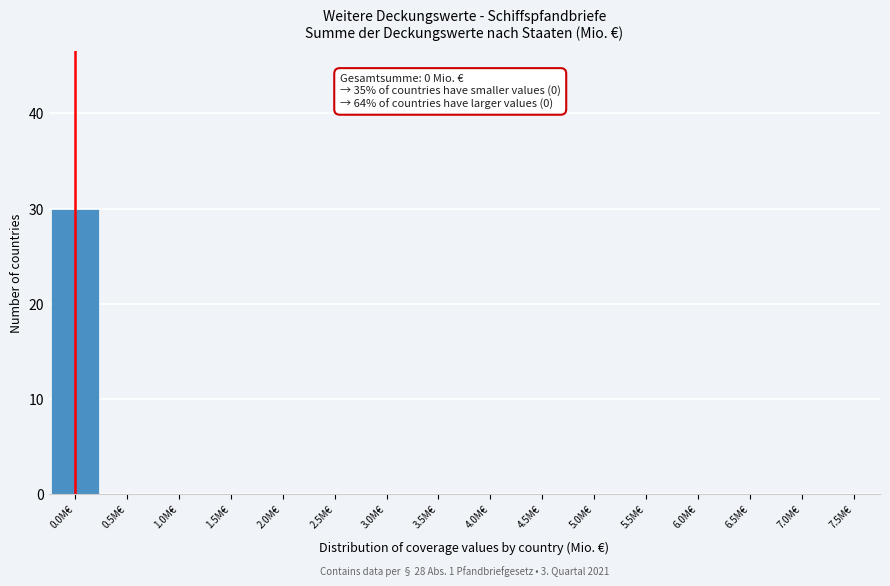

Which range on the x-axis has the tallest bar?

-0.25 to 0.25